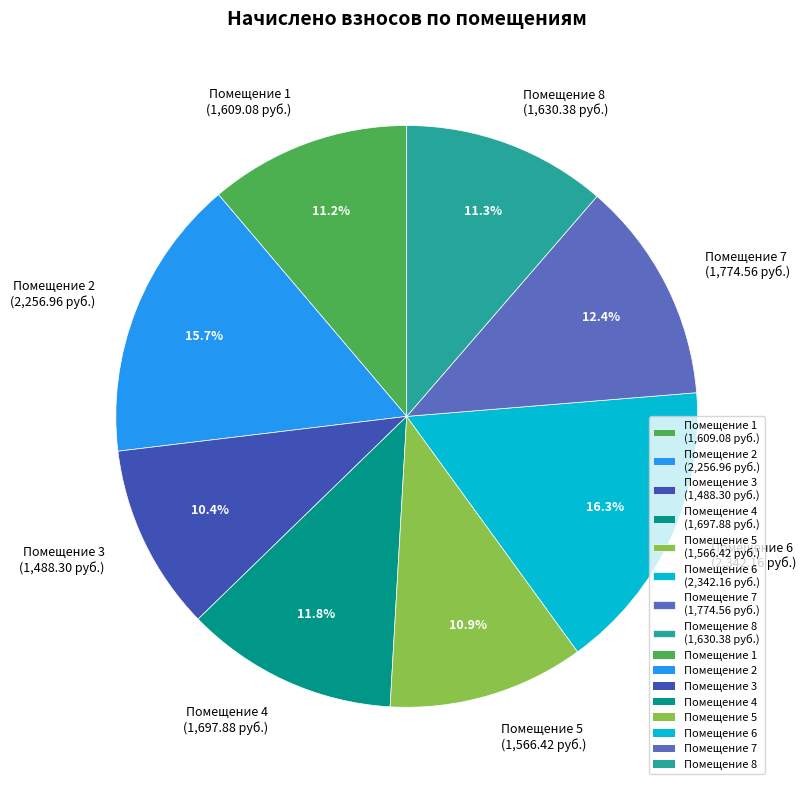

Which has a higher value, Помещение 5 (1,566.42 руб.) or Помещение 3 (1,488.30 руб.)?

Помещение 5 (1,566.42 руб.)